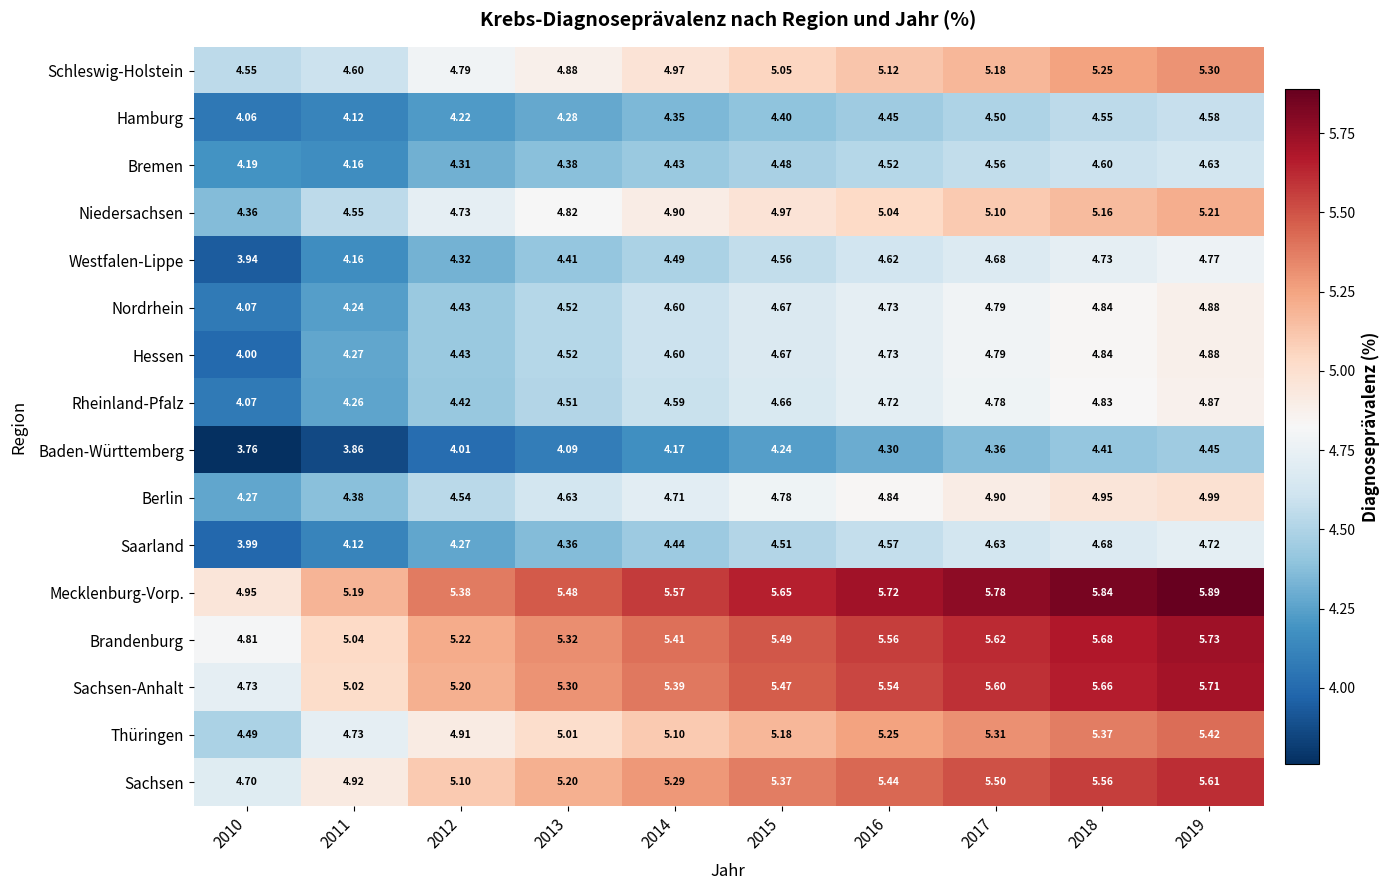

Which series changed the most between 2014 and 2019?

Schleswig-Holstein